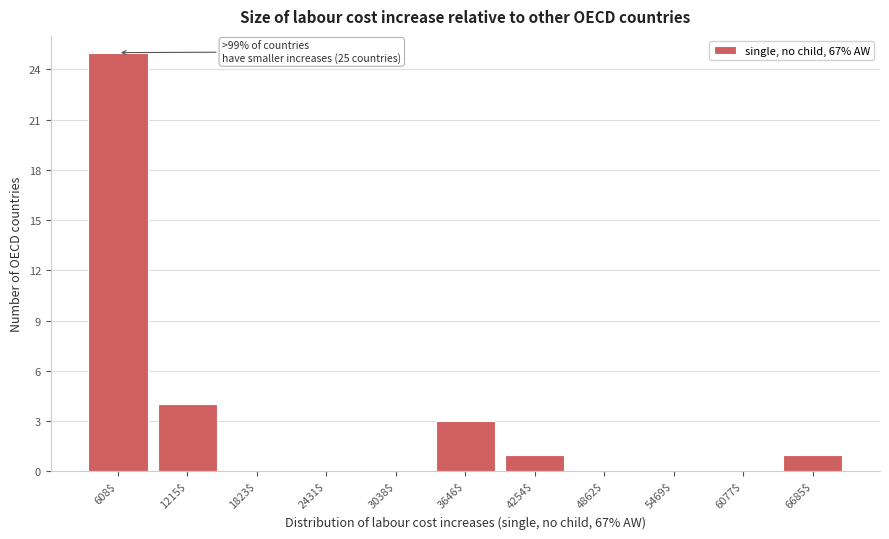

What is the sum of all values?

34